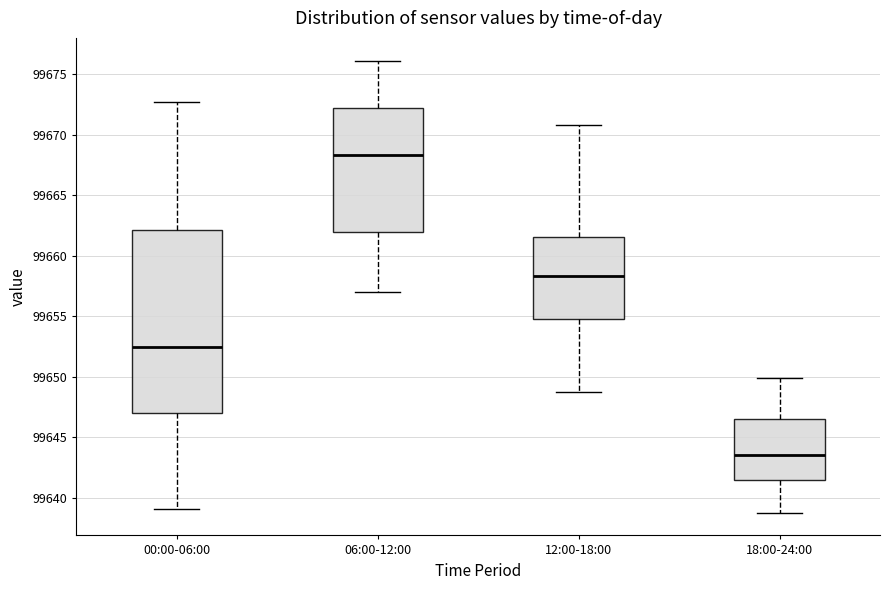

Where does the upper whisker of the box for 12:00-18:00 end on the y-axis? The values are not printed on the chart, so give them approximately, as read against the axis.

99671.0